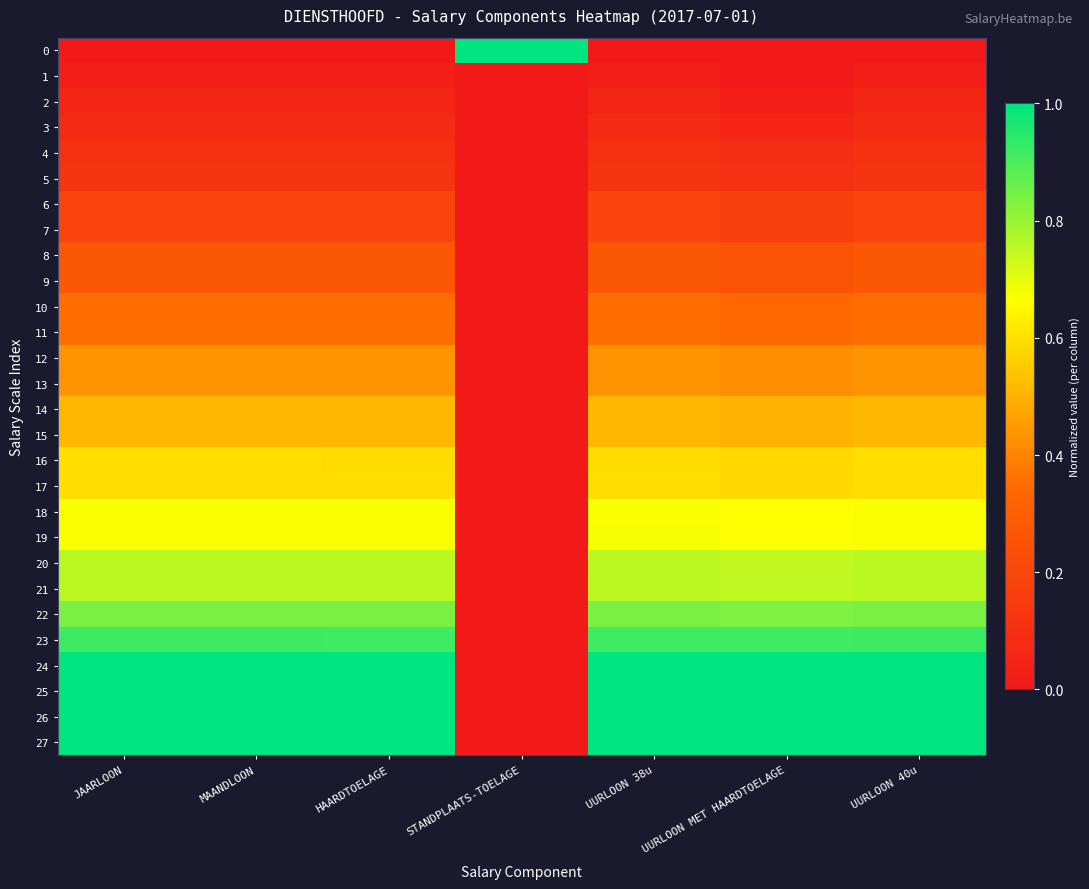

At which category is the sum across all series the highest?

JAARLOON